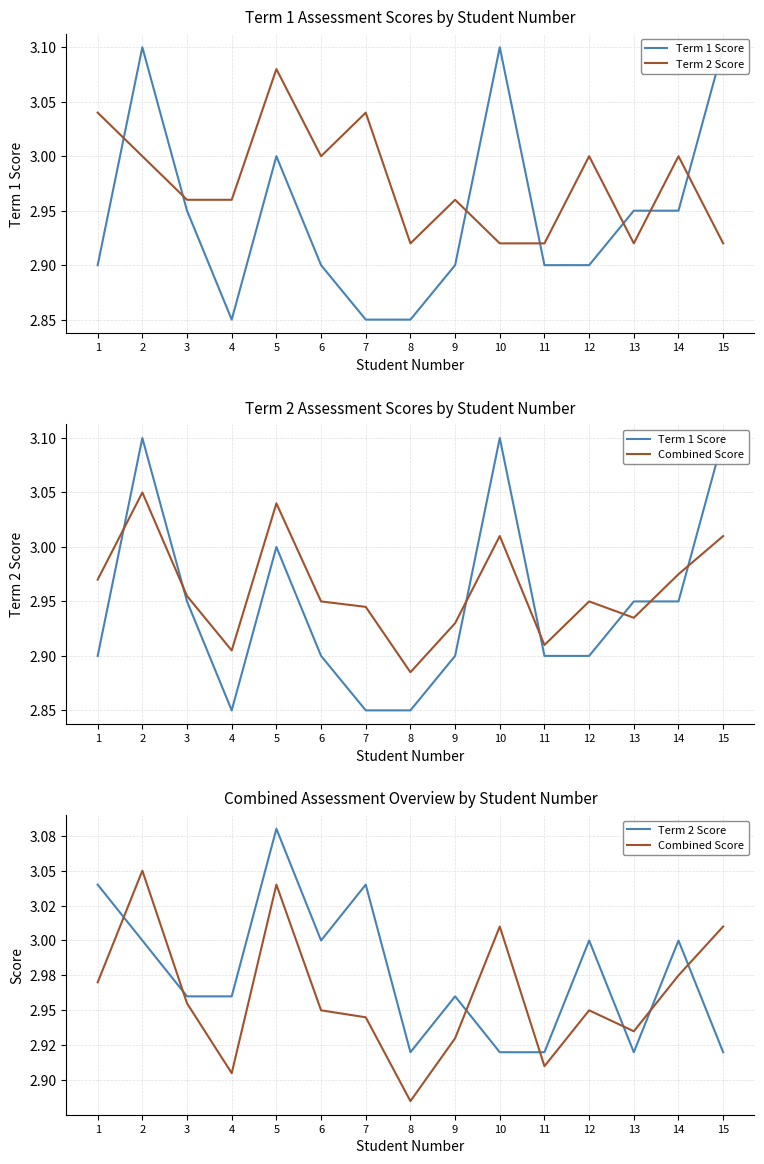

True or false: Combined Score and Term 1 Score intersect in this chart.

True